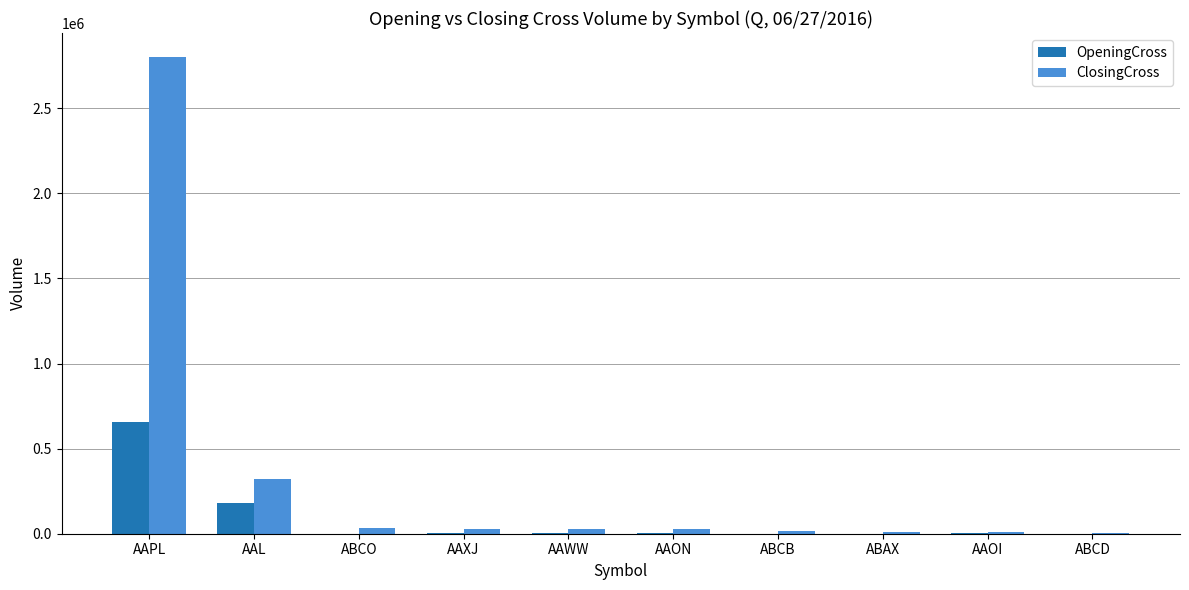

Between AAPL and ABAX, which series saw the biggest shift?

ClosingCross